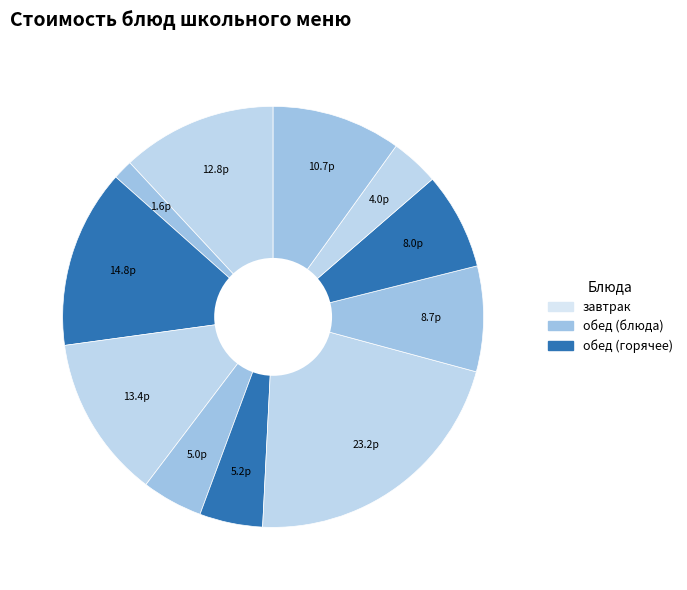

Count the number of slices in the pie.

11